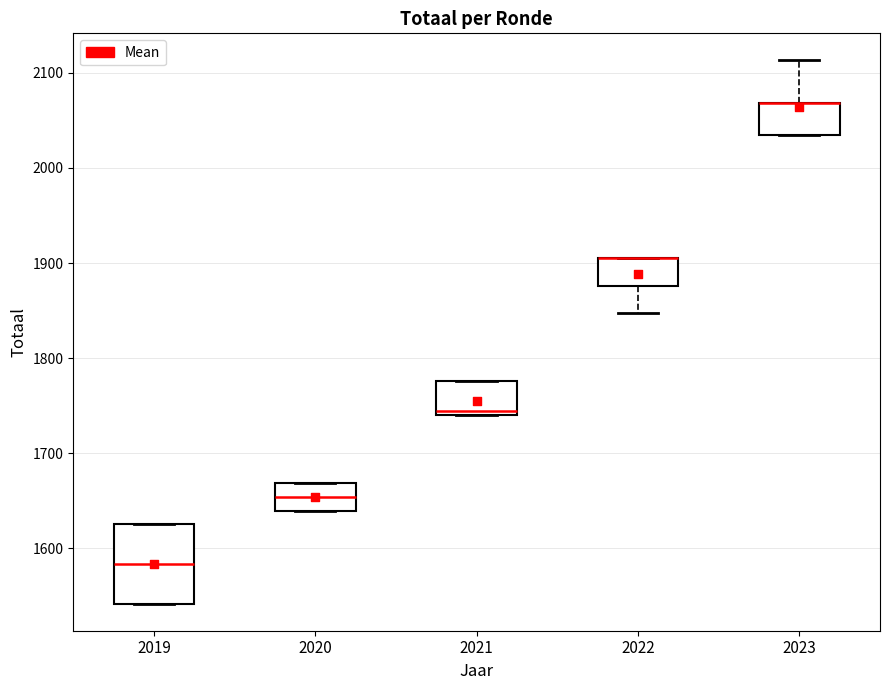

Reading left to right, transcribe this box plot: for each box, give where its median line is, the range the box spans, and where its two whiskers end, as read against the y-axis. The values are not printed on the chart, so give them approximately, as read against the axis.

2019: median 1580, box 1540 to 1630, whiskers 1540 to 1630
2020: median 1650, box 1640 to 1670, whiskers 1640 to 1670
2021: median 1740 (just above the box's lower edge), box 1740 to 1780, whiskers 1740 to 1780
2022: median 1910 (drawn on the box's upper edge), box 1880 to 1910, whiskers 1850 to 1910
2023: median 2070 (drawn on the box's upper edge), box 2040 to 2070, whiskers 2040 to 2110